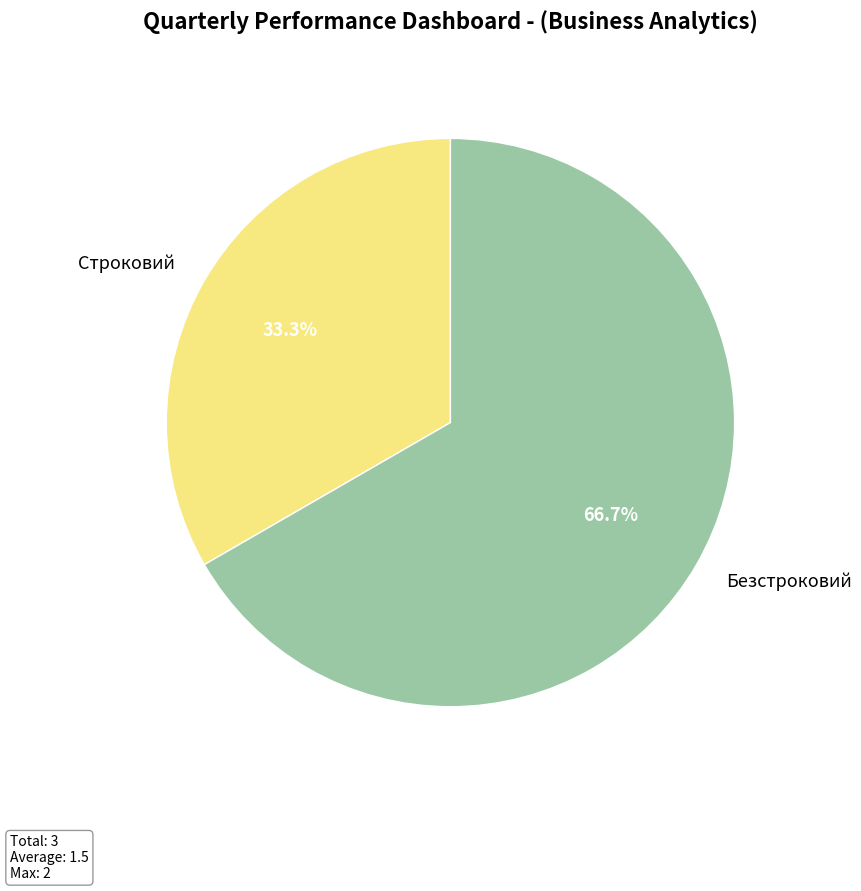

Which category has the biggest portion of the pie?

Безстроковий